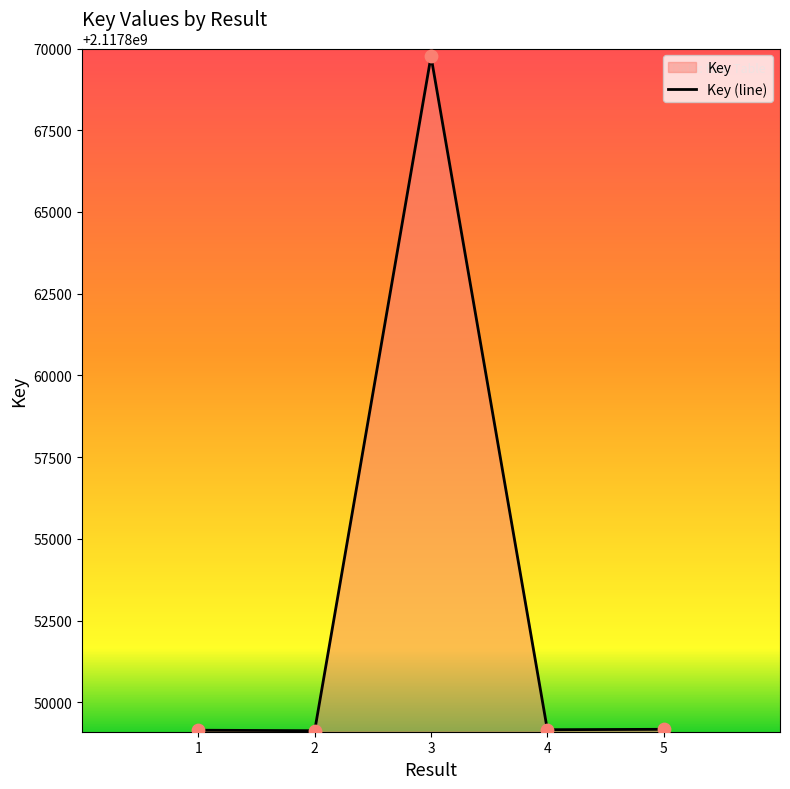

What is the change in value from 3 to 4?

-20600